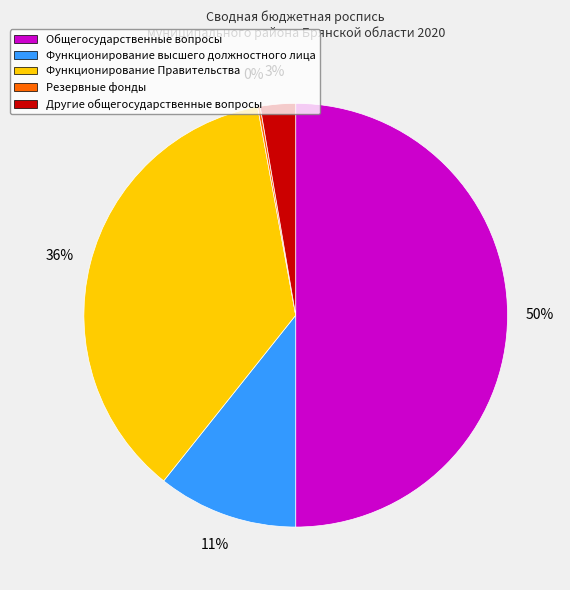

The Функционирование Правительства slice represents 36% of the pie. True or false?

True